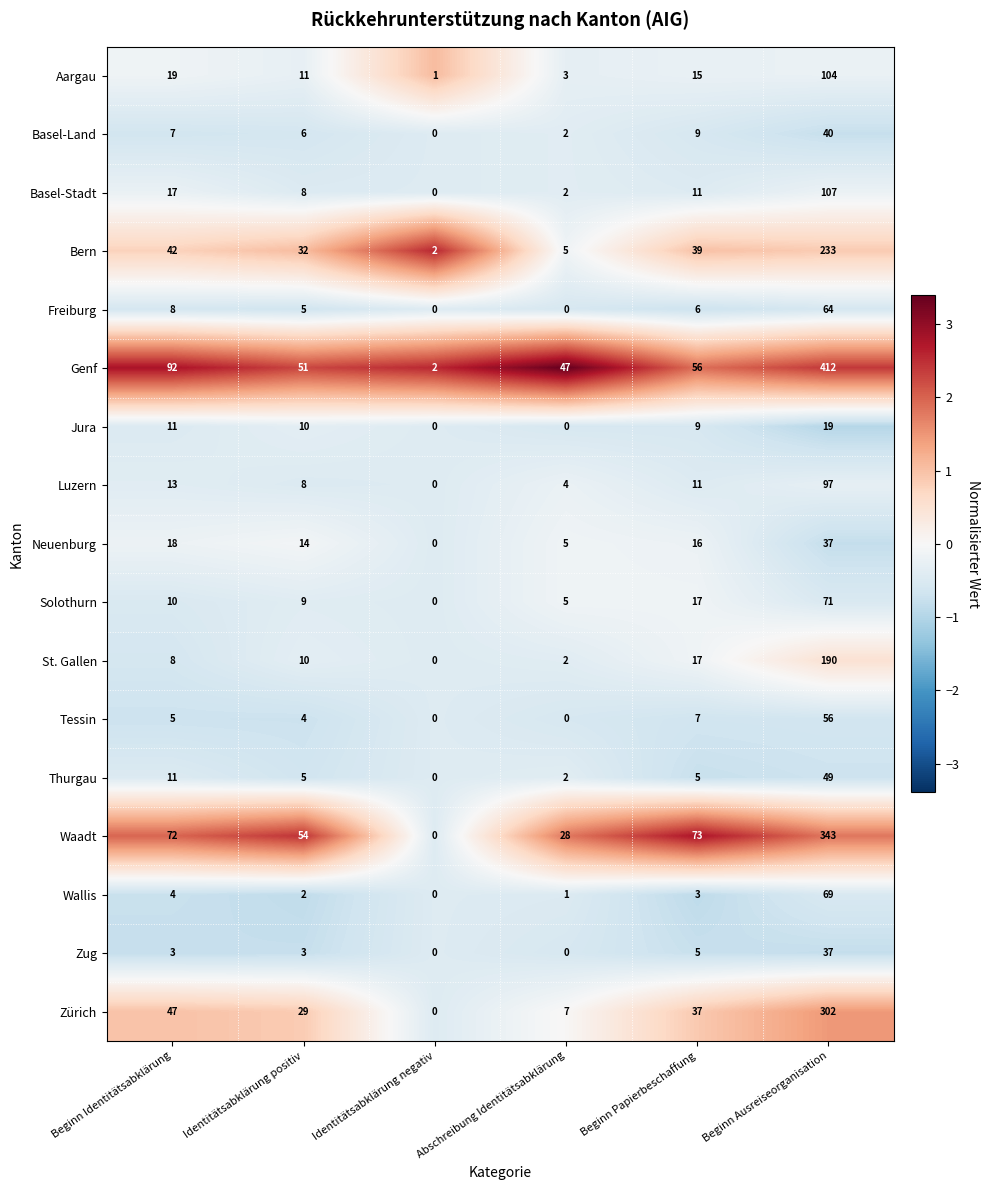

List the labels in order of Genf value, largest first.

Beginn Ausreiseorganisation, Beginn Identitätsabklärung, Beginn Papierbeschaffung, Identitätsabklärung positiv, Abschreibung Identitätsabklärung, Identitätsabklärung negativ